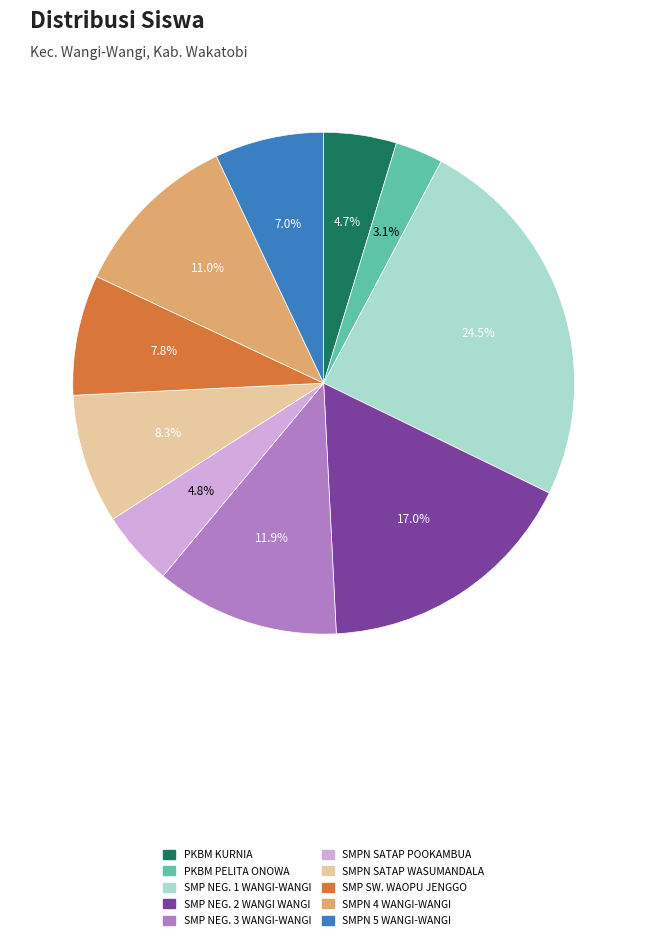

Is there a majority slice in this chart?

No